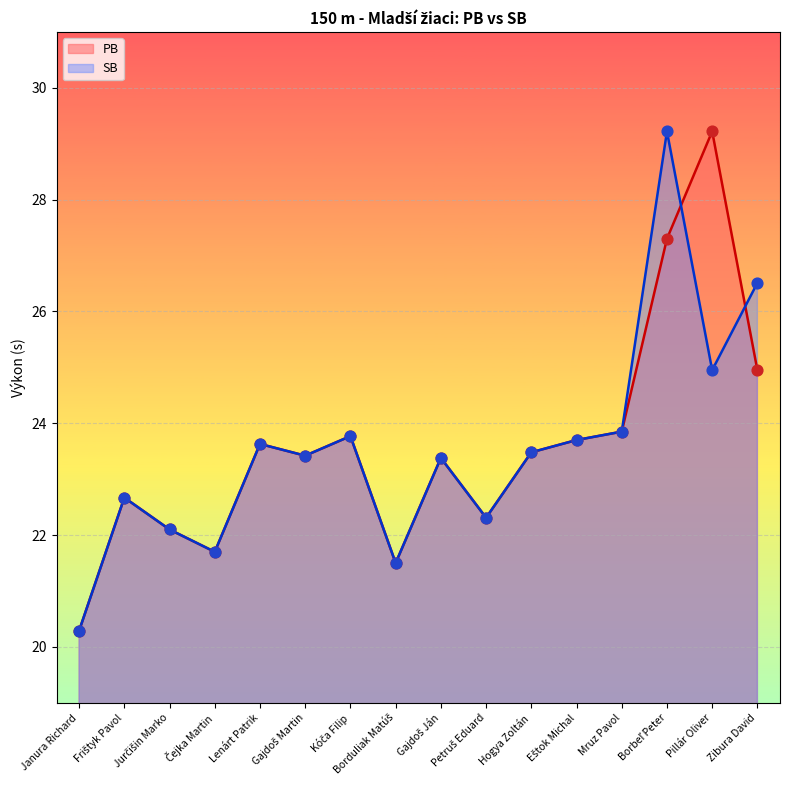

Which series contains the highest Y value?

PB